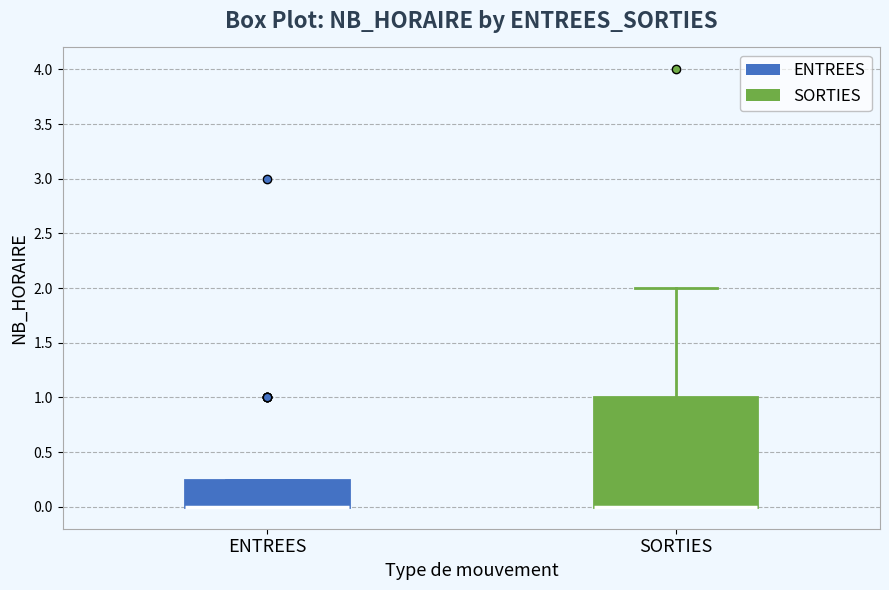

Reading left to right, transcribe this box plot: for each box, give where its median line is, the range the box spans, and where its two whiskers end, as read against the y-axis. The values are not printed on the chart, so give them approximately, as read against the axis.

ENTREES: median 0.00 (drawn on the box's lower edge), box 0.00 to 0.25, whiskers 0.00 to 0.25
SORTIES: median 0.00 (drawn on the box's lower edge), box 0.00 to 1.00, whiskers 0.00 to 2.00